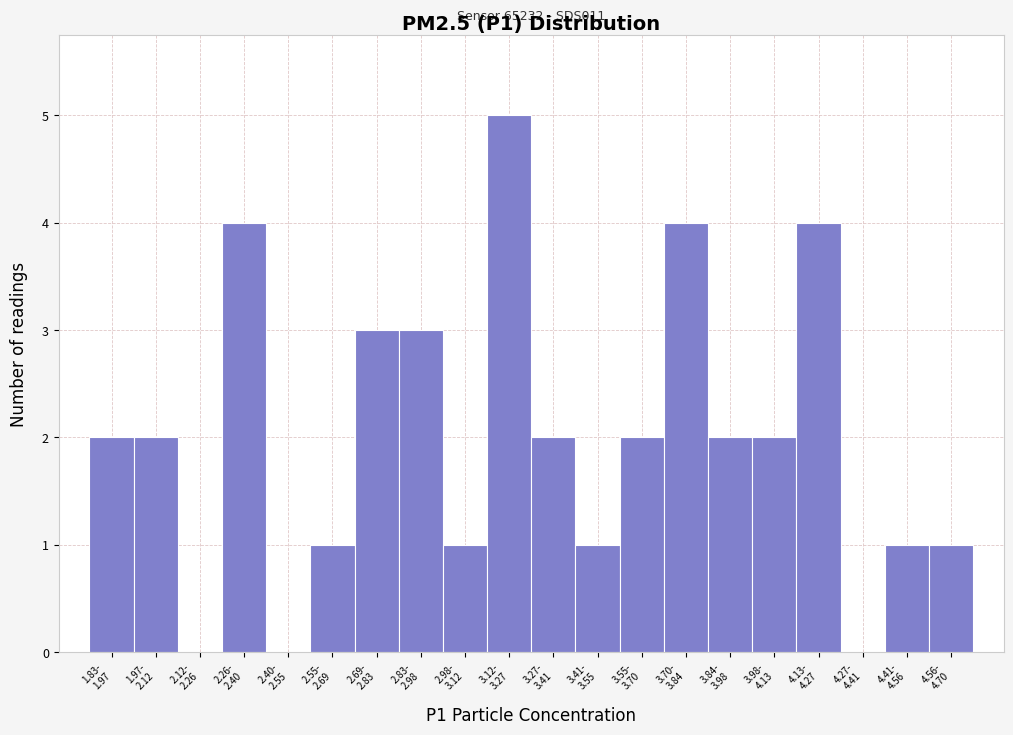

What is the maximum value shown in the chart?

5